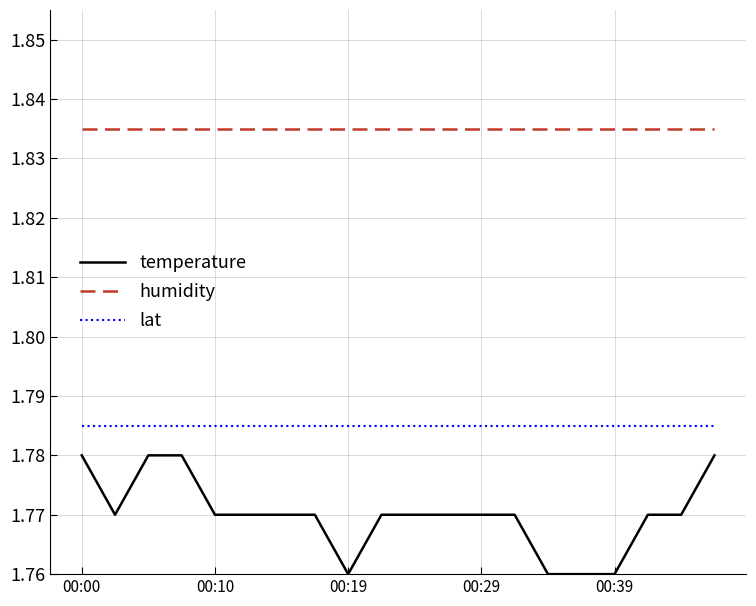

Count the number of data series in this chart.

3